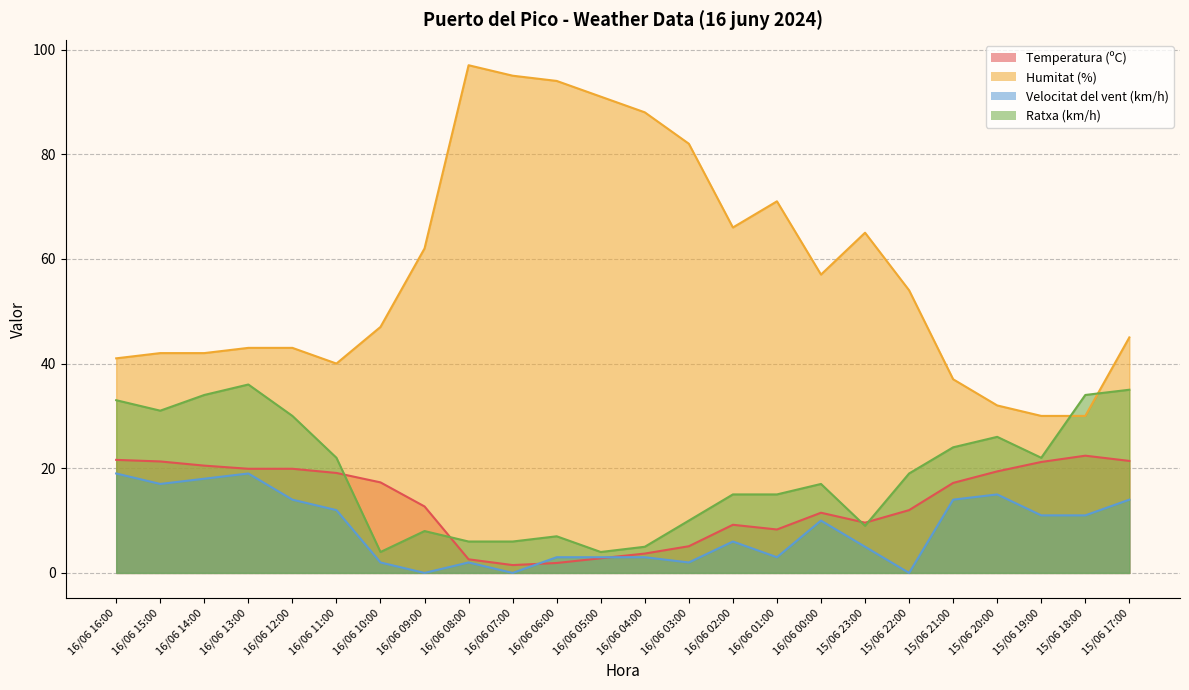

Where is Velocitat del vent (km/h) nearest to the value 9?

16/06 00:00